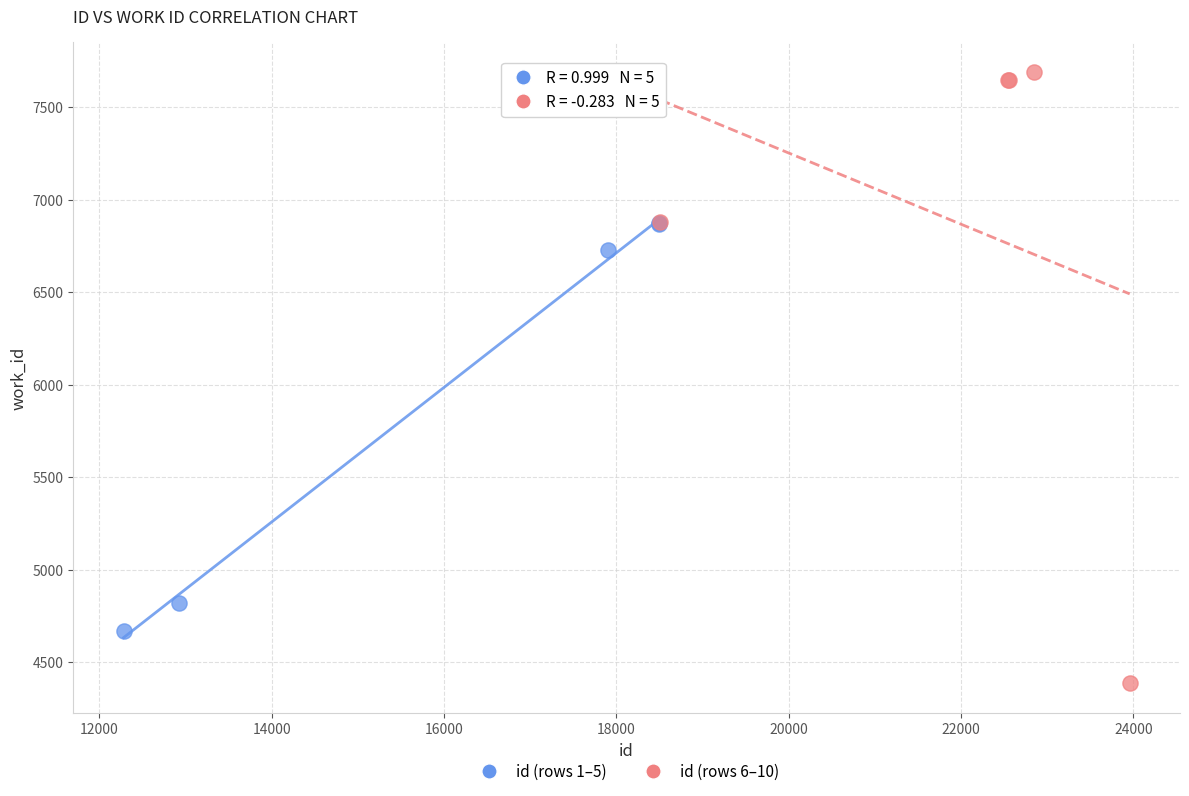

Which series reaches the maximum Y coordinate?

id (rows 6–10)